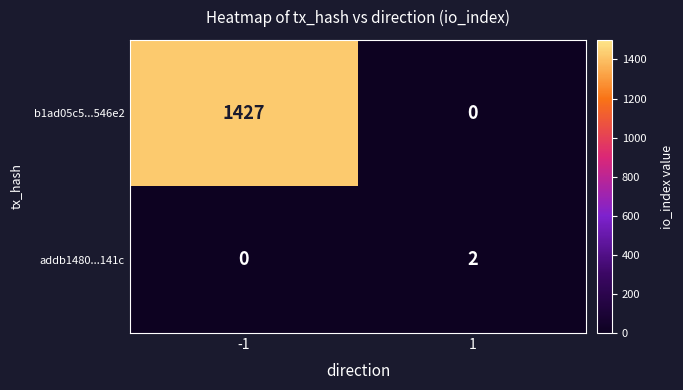

At which category is the sum across all series the highest?

-1